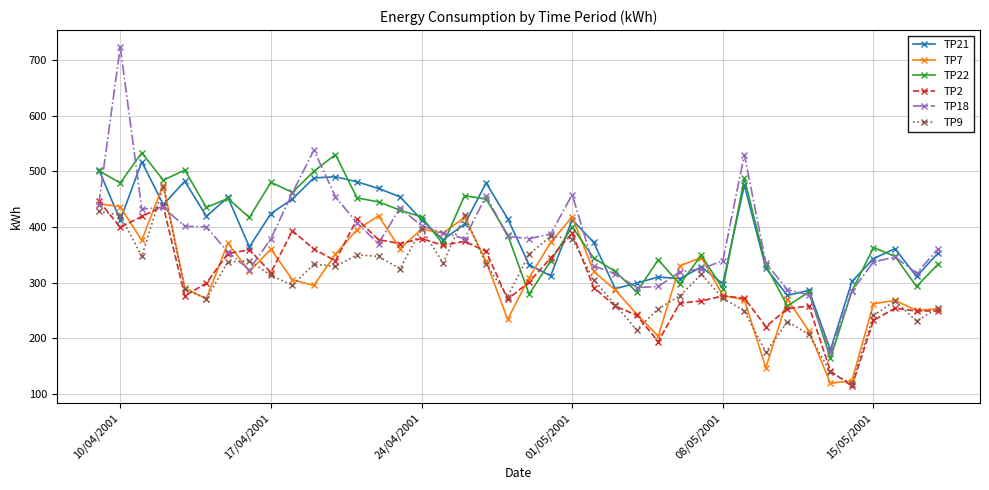

What is the difference between the maximum and second lowest values in the TP18 series?

445